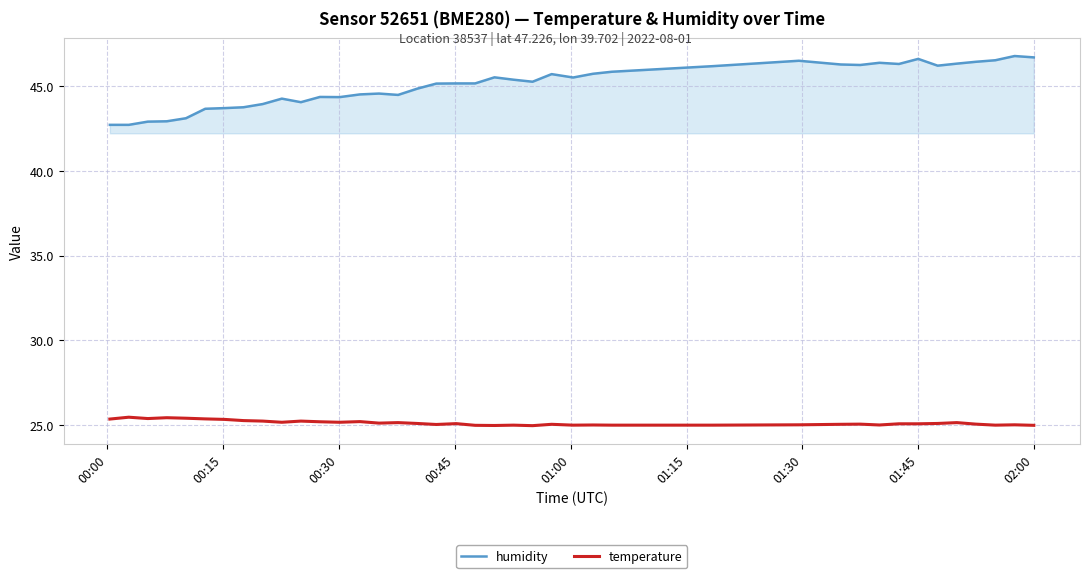

Which series has the largest range (max minus min)?

humidity